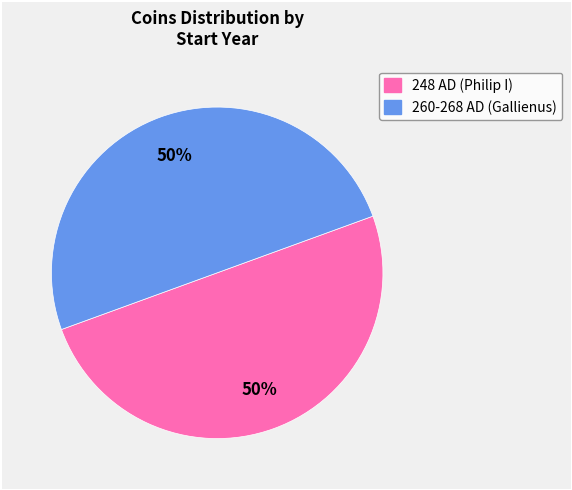

To the nearest percent, what is the average slice percentage?

50%